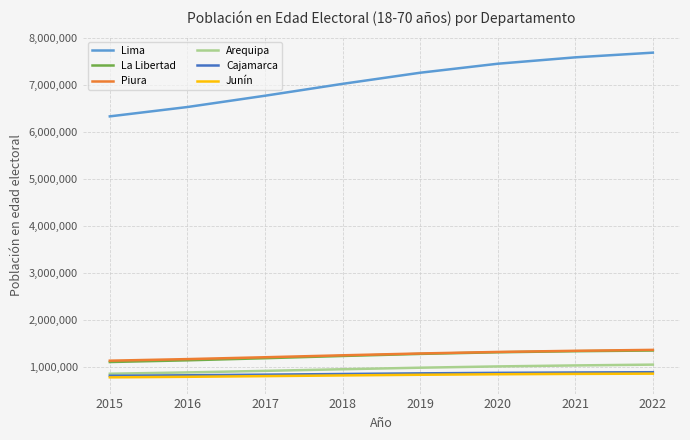

Is the value of Junín at 2022 greater than the value of Arequipa at 2020?

No